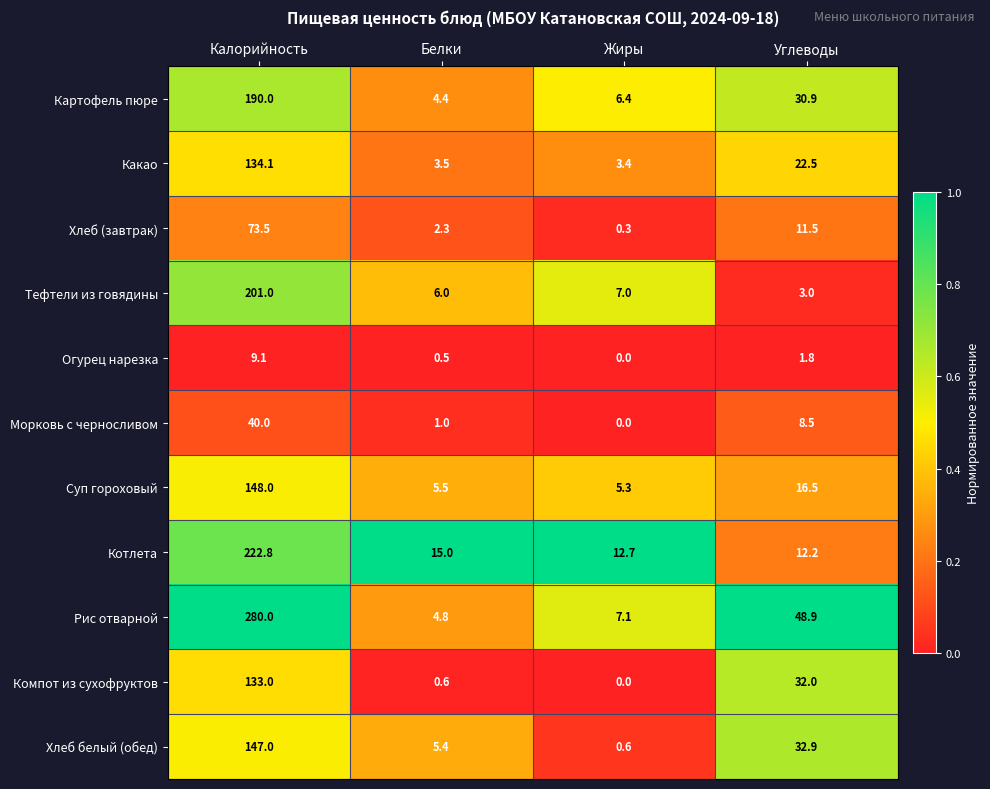

How many data points does each series have?

4